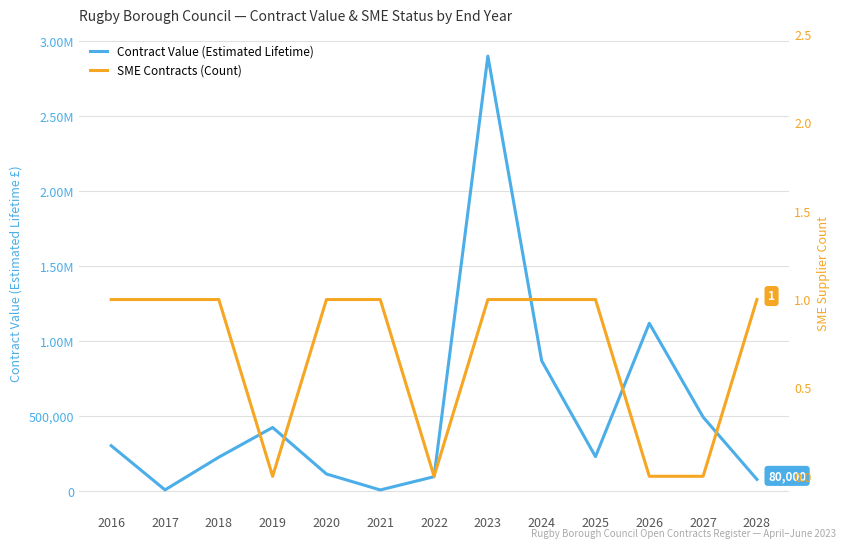

What is the sum of all Contract Value (Estimated Lifetime) values?

6888010.2